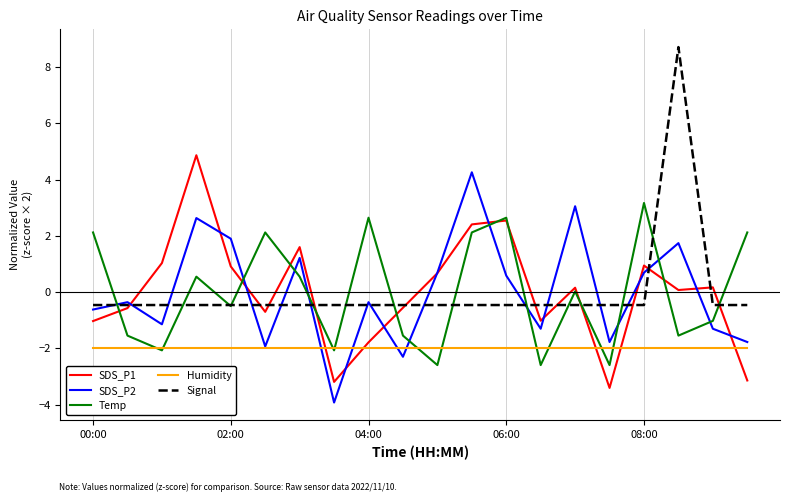

After their last crossing, which series has the higher values: SDS_P2 or Temp?

Temp